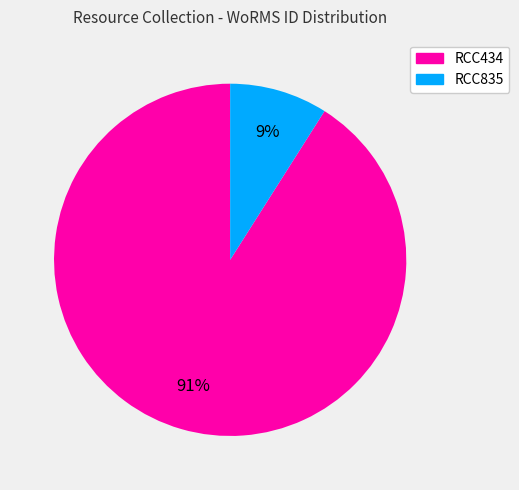

How many segments does this pie chart have?

2